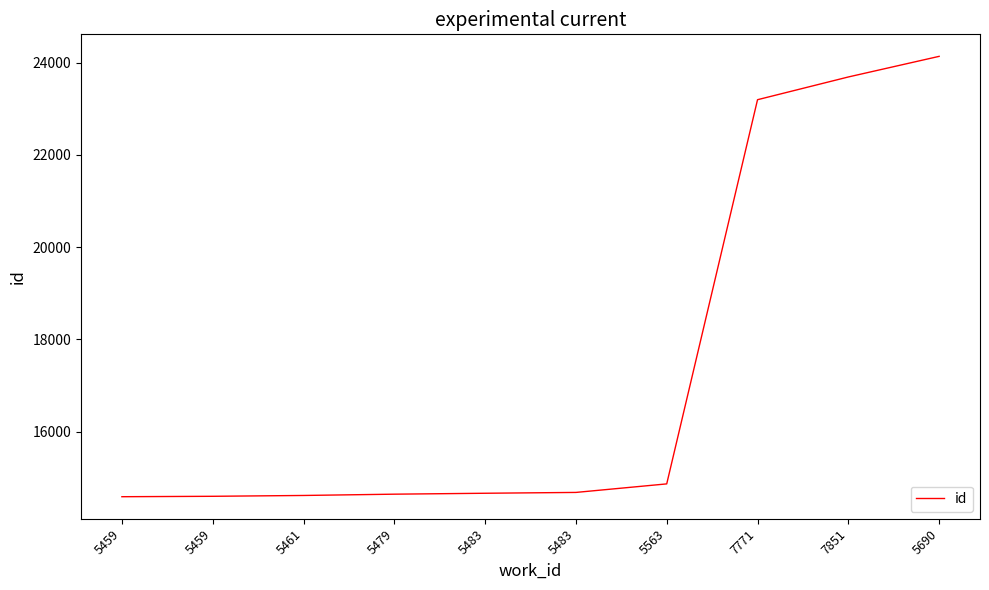

Does the chart display data point markers on the line(s)?

No